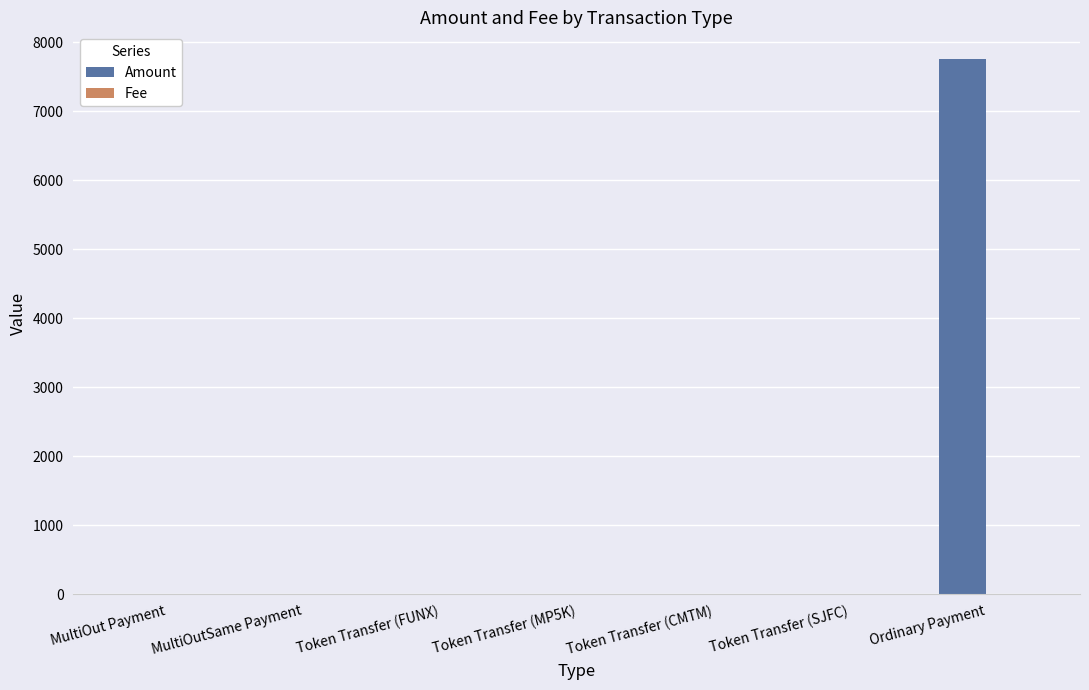

At which label does Amount reach its peak?

Ordinary Payment